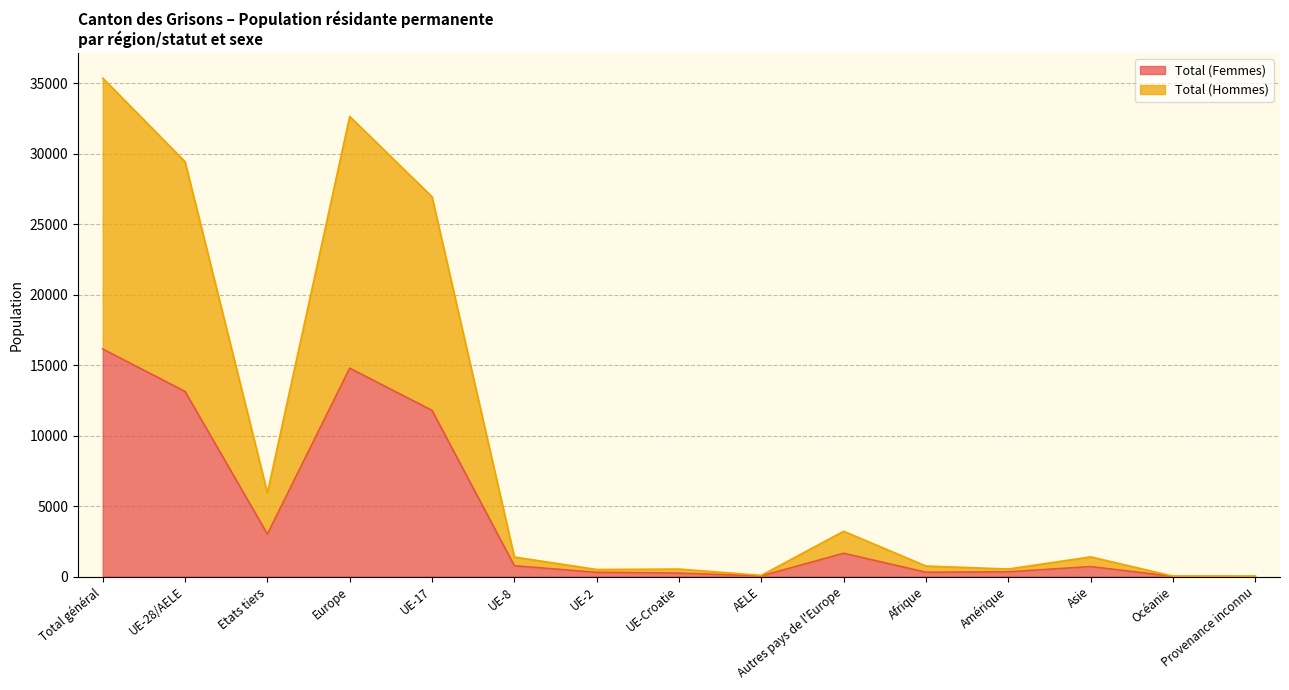

Is the value of Total (Hommes) at UE-8 greater than the value of Total (Femmes) at UE-17?

No